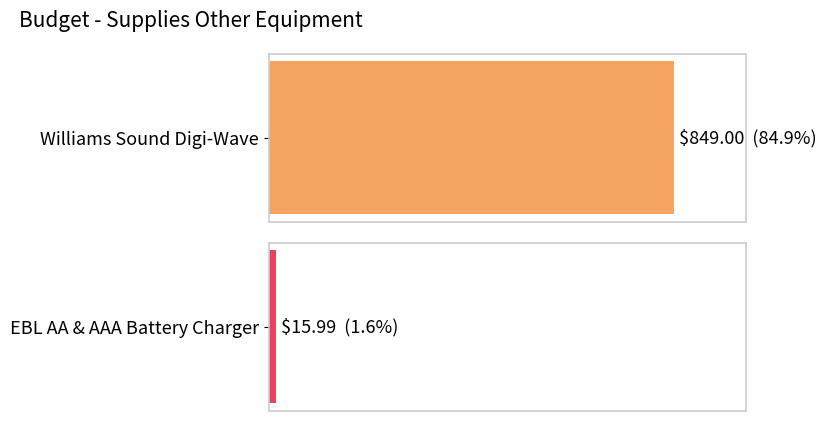

How many distinct data groups are displayed?

1